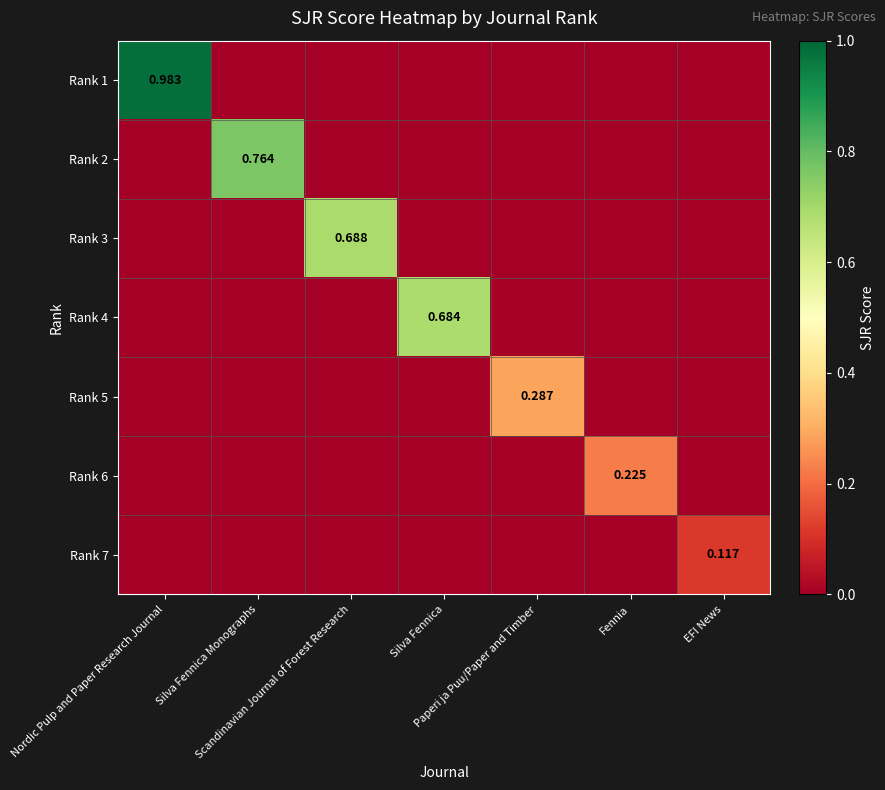

What is the difference between the highest and lowest values at Nordic Pulp and Paper Research Journal?

1.0